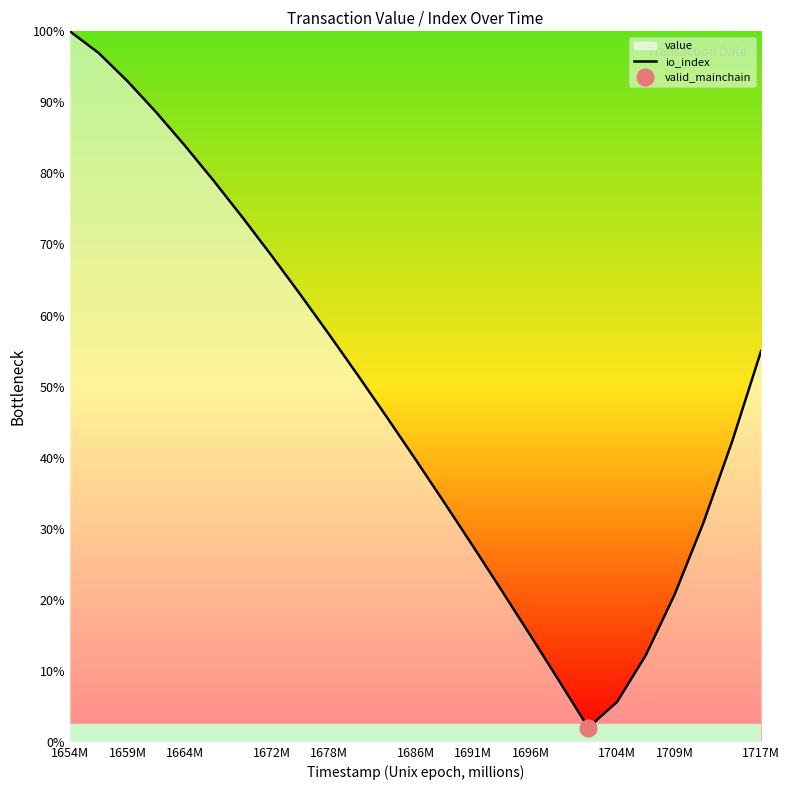

How many data points are above 45?

13